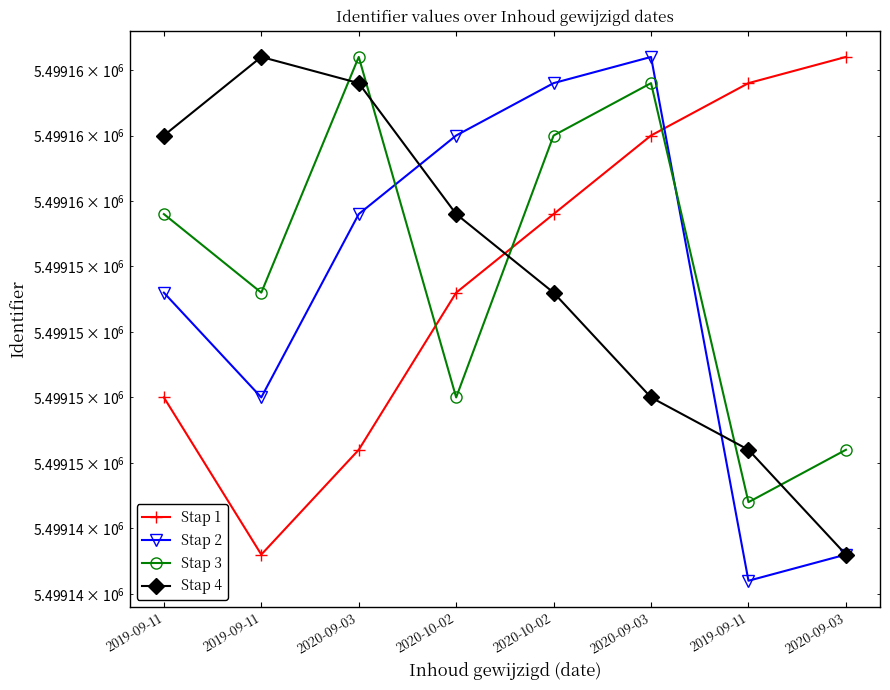

What is the label of the 2nd point from the right?

2019-09-11